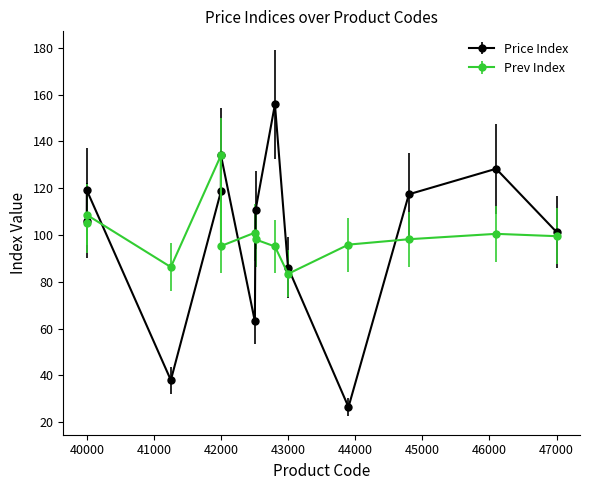

What is the value of the Price Index point at the 7th from the left?

110.6